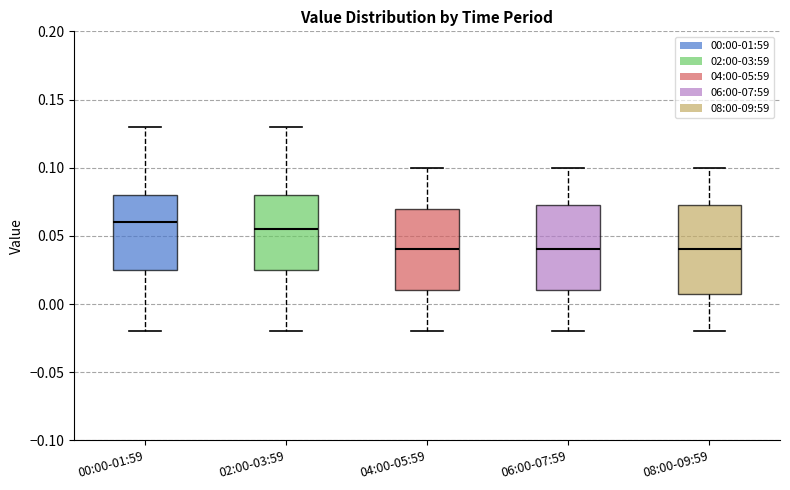

Reading left to right, transcribe this box plot: for each box, give where its median line is, the range the box spans, and where its two whiskers end, as read against the y-axis. The values are not printed on the chart, so give them approximately, as read against the axis.

00:00-01:59: median 0.060, box 0.025 to 0.080, whiskers -0.020 to 0.130
02:00-03:59: median 0.055, box 0.025 to 0.080, whiskers -0.020 to 0.130
04:00-05:59: median 0.040, box 0.010 to 0.070, whiskers -0.020 to 0.100
06:00-07:59: median 0.040, box 0.010 to 0.075, whiskers -0.020 to 0.100
08:00-09:59: median 0.040, box 0.010 to 0.075, whiskers -0.020 to 0.100